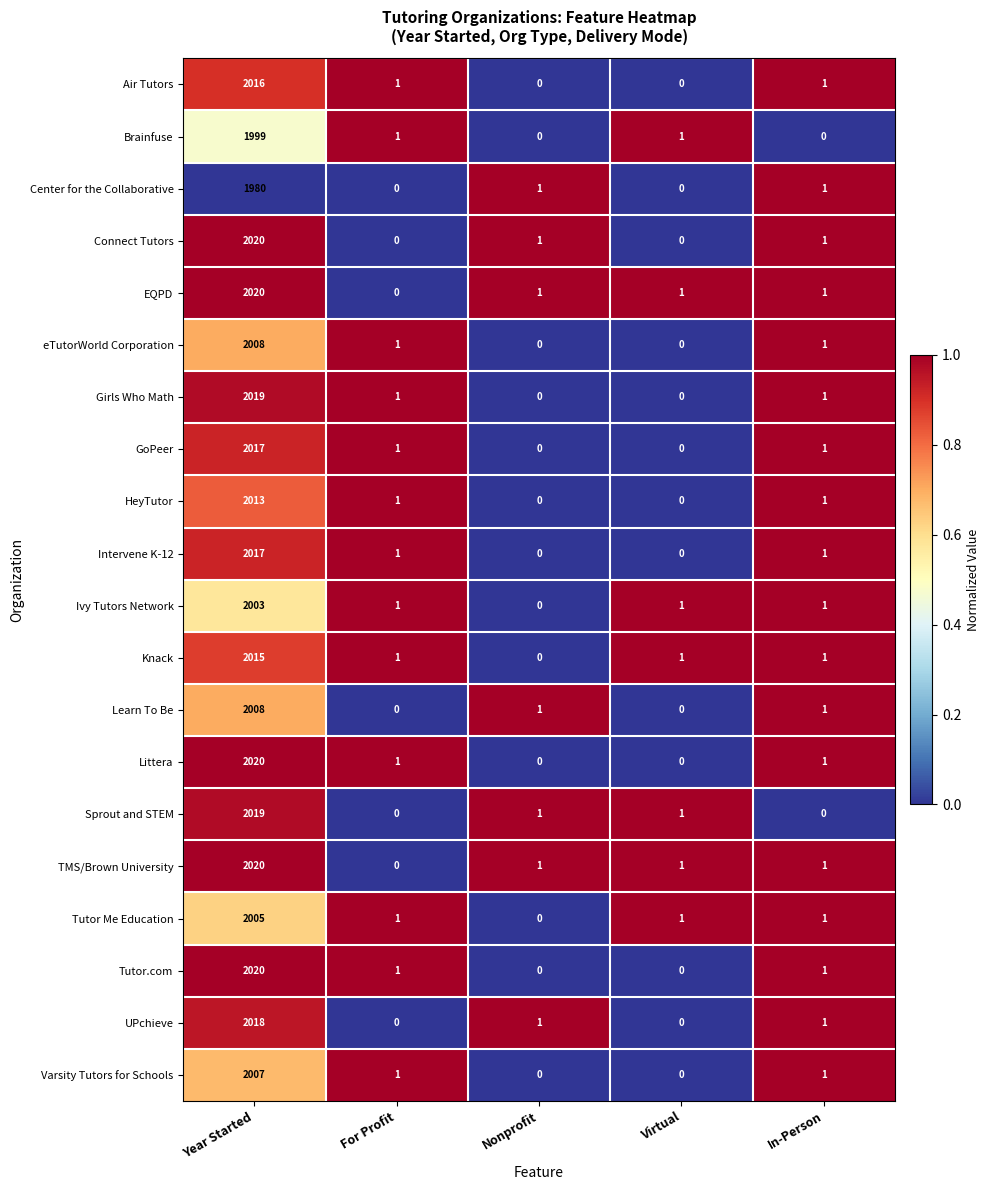

What is the sum of all Sprout and STEM values?

2021